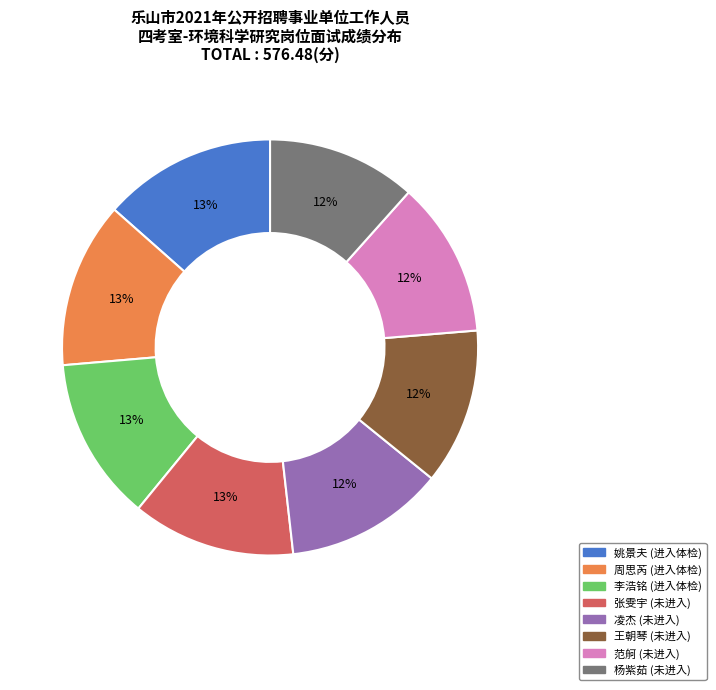

The 凌杰 slice represents 19% of the pie. True or false?

False